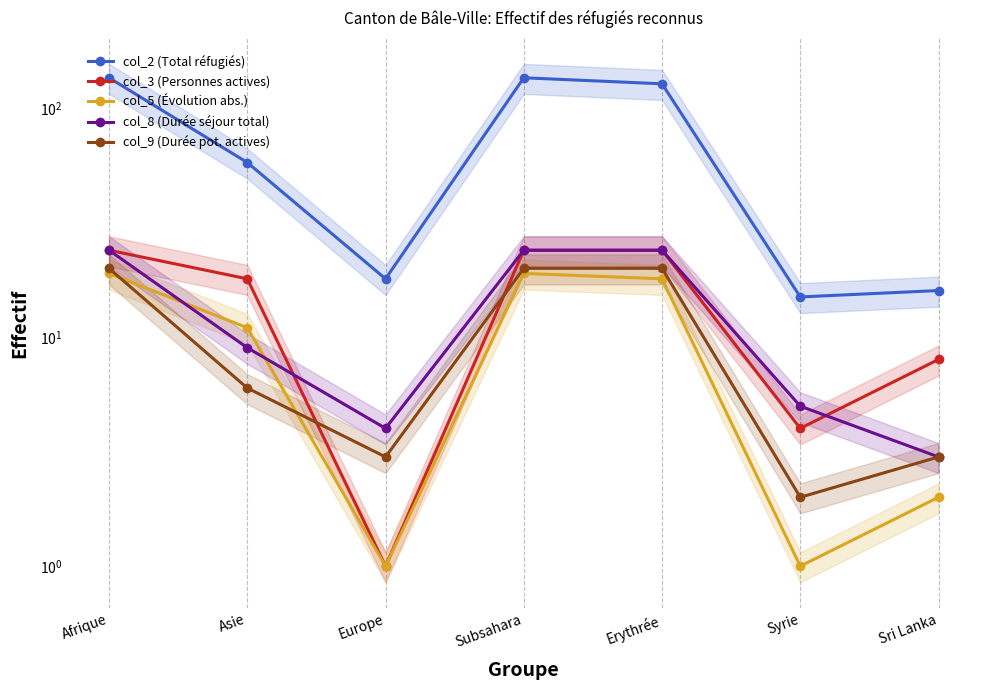

At which category is the sum across all series the highest?

Afrique